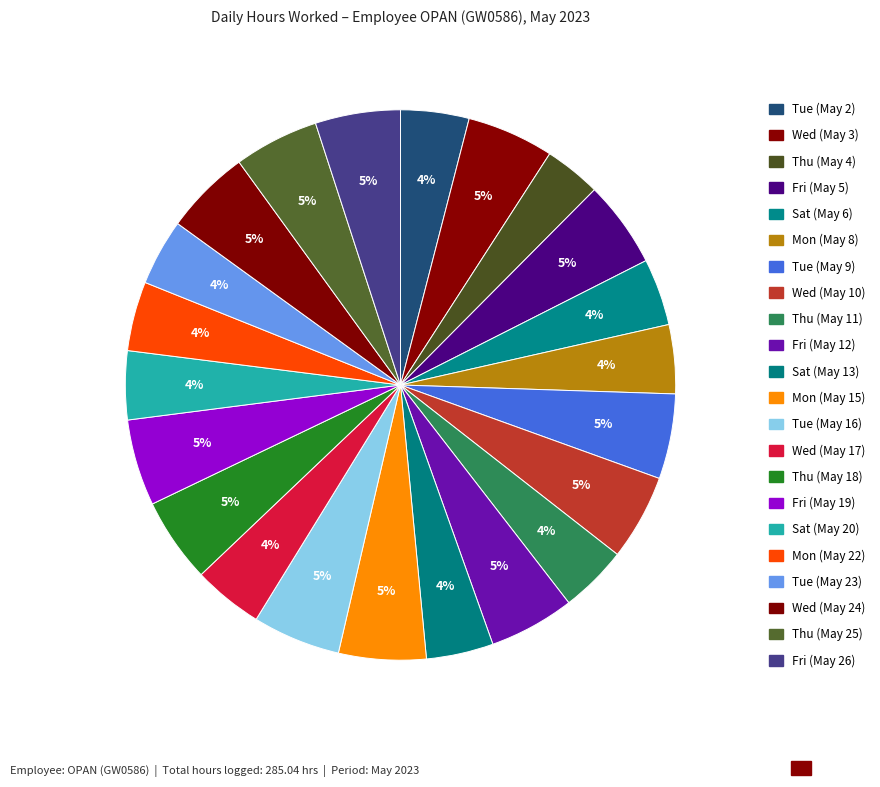

How many slices are in this pie chart?

22